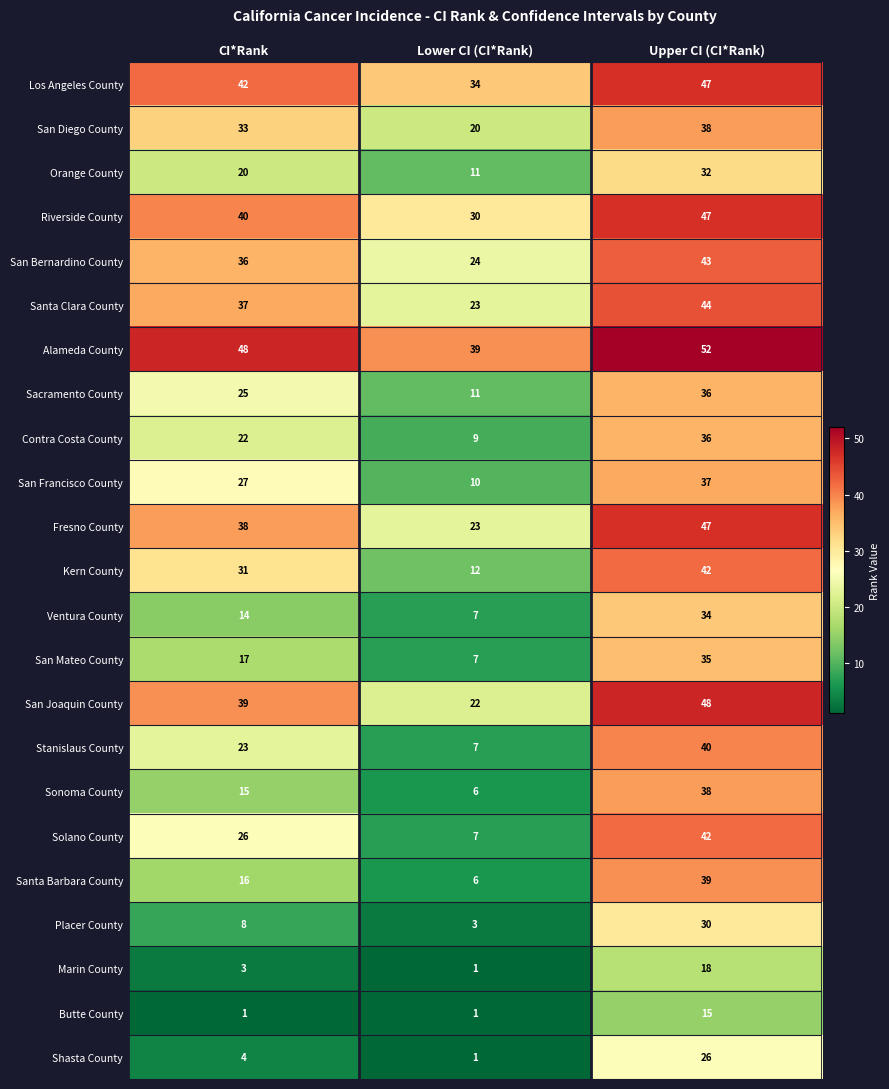

Between Lower CI (CI*Rank) and Upper CI (CI*Rank), which series saw the biggest shift?

Solano County